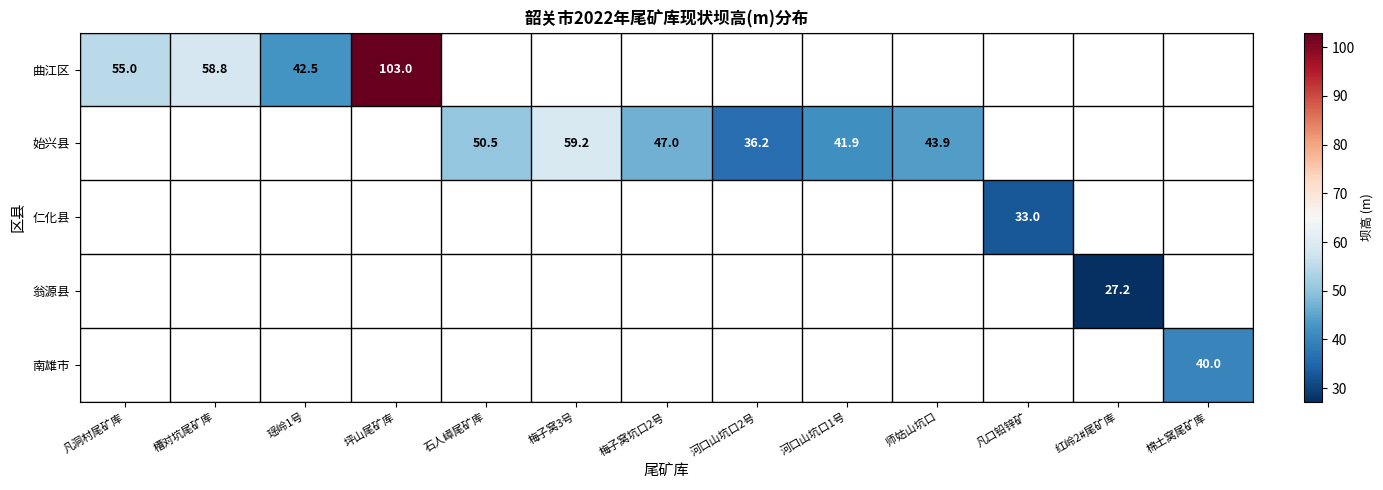

The 曲江区 series shows 58.8 at 槽对坑尾矿库. True or false?

True